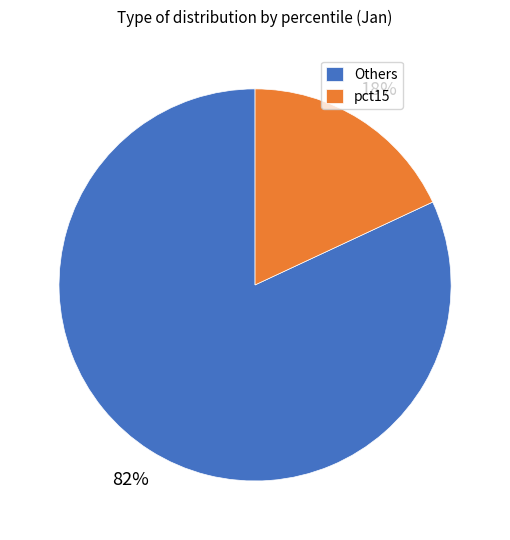

How many segments does this pie chart have?

2